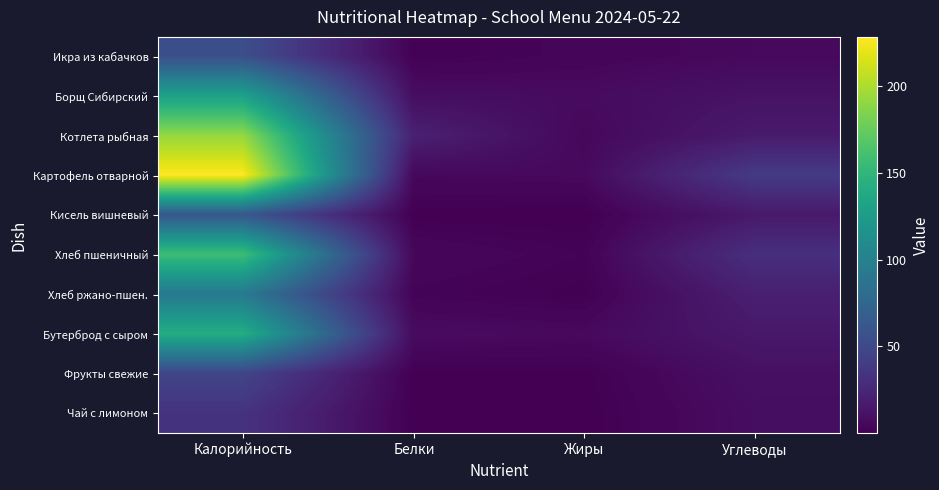

Which series changed the most between Жиры and Углеводы?

Картофель отварной